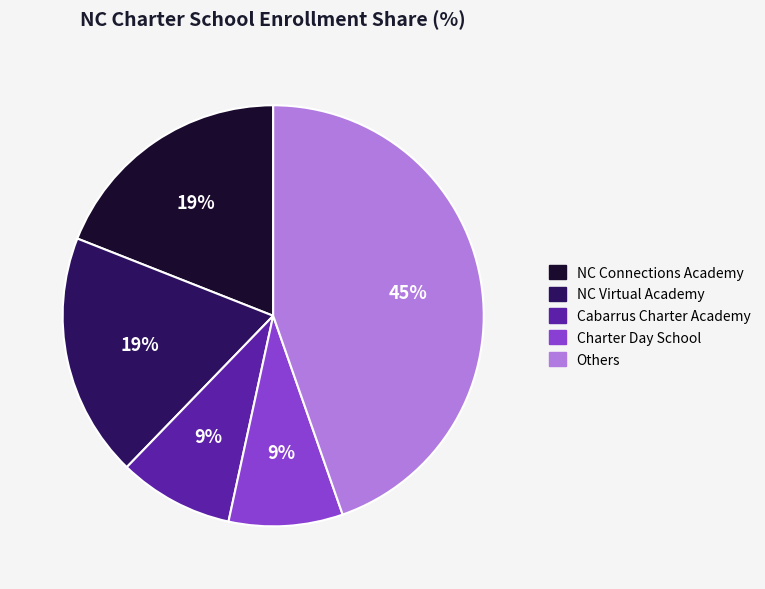

Is there a majority slice in this chart?

No